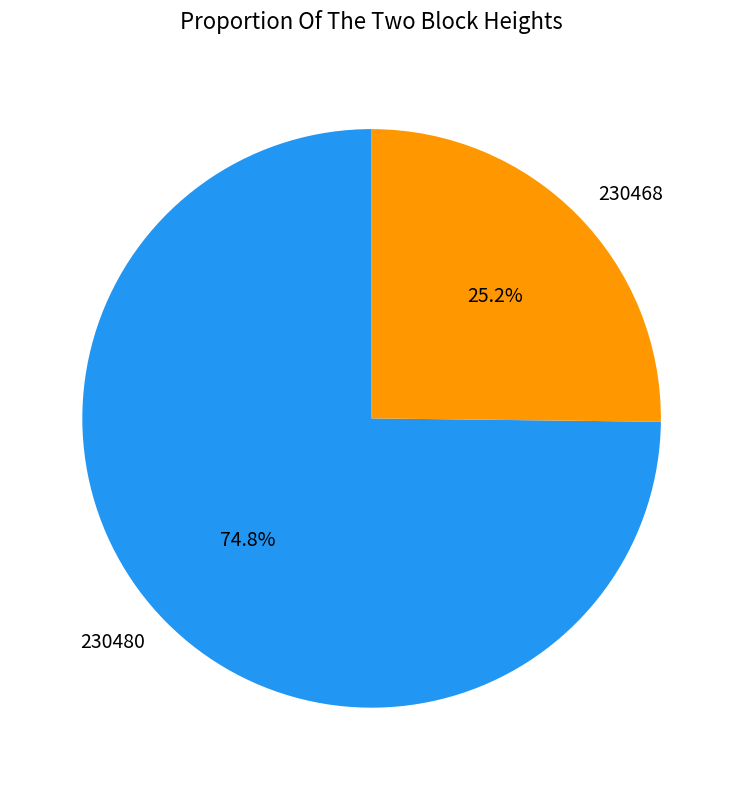

To the nearest percent, what is the difference between the largest and smallest slice percentages?

50%